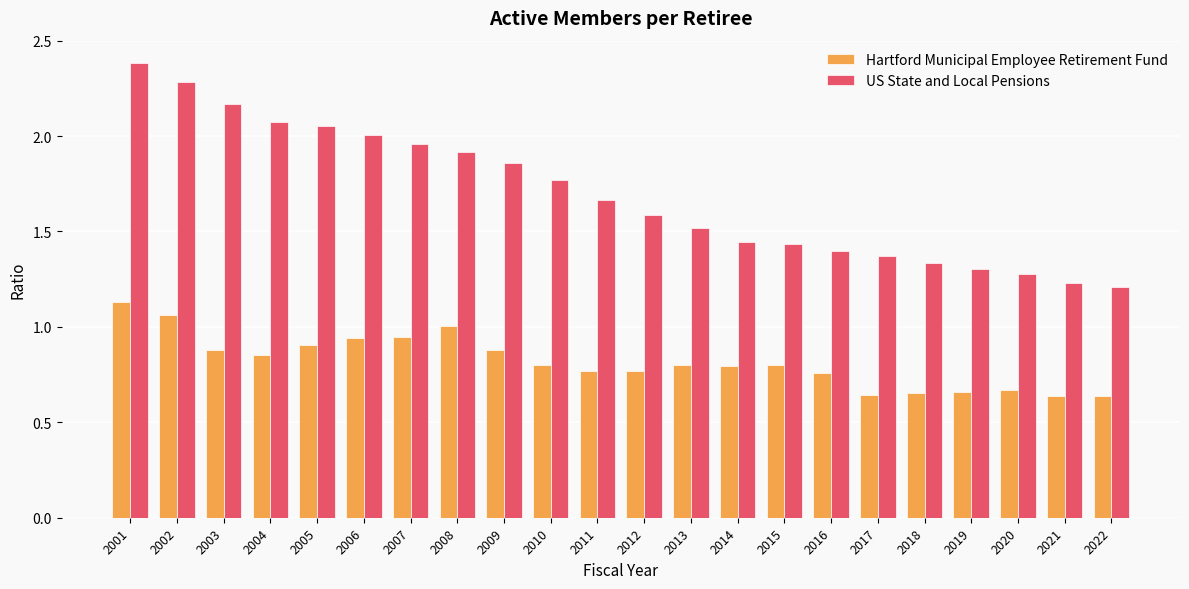

At which category is the sum across all series the highest?

2001